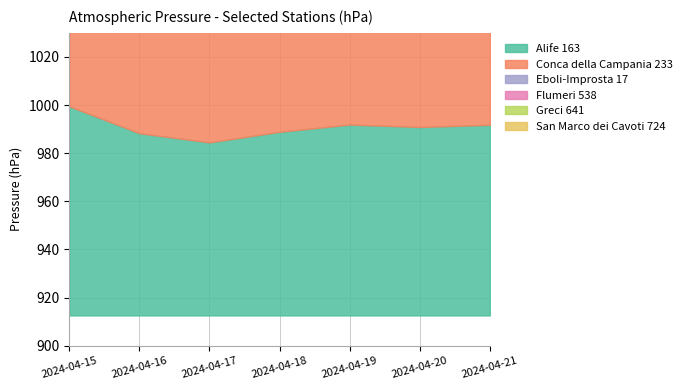

What value does the Eboli-Improsta 17 series have at 2024-04-15?

1014.8